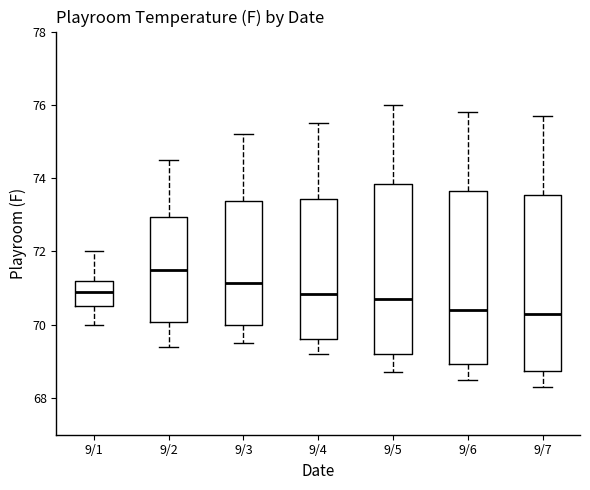

Reading left to right, read every box against the y-axis: the position of its median line, the range the box covers, and the ends of its whiskers. The values are not printed on the chart, so give them approximately, as read against the axis.

9/1: median 71.0, box 70.6 to 71.2, whiskers 70.0 to 72.0
9/2: median 71.6, box 70.0 to 73.0, whiskers 69.4 to 74.6
9/3: median 71.2, box 70.0 to 73.4, whiskers 69.6 to 75.2
9/4: median 70.8, box 69.6 to 73.4, whiskers 69.2 to 75.6
9/5: median 70.8, box 69.2 to 73.8, whiskers 68.8 to 76.0
9/6: median 70.4, box 69.0 to 73.6, whiskers 68.6 to 75.8
9/7: median 70.4, box 68.8 to 73.6, whiskers 68.4 to 75.8